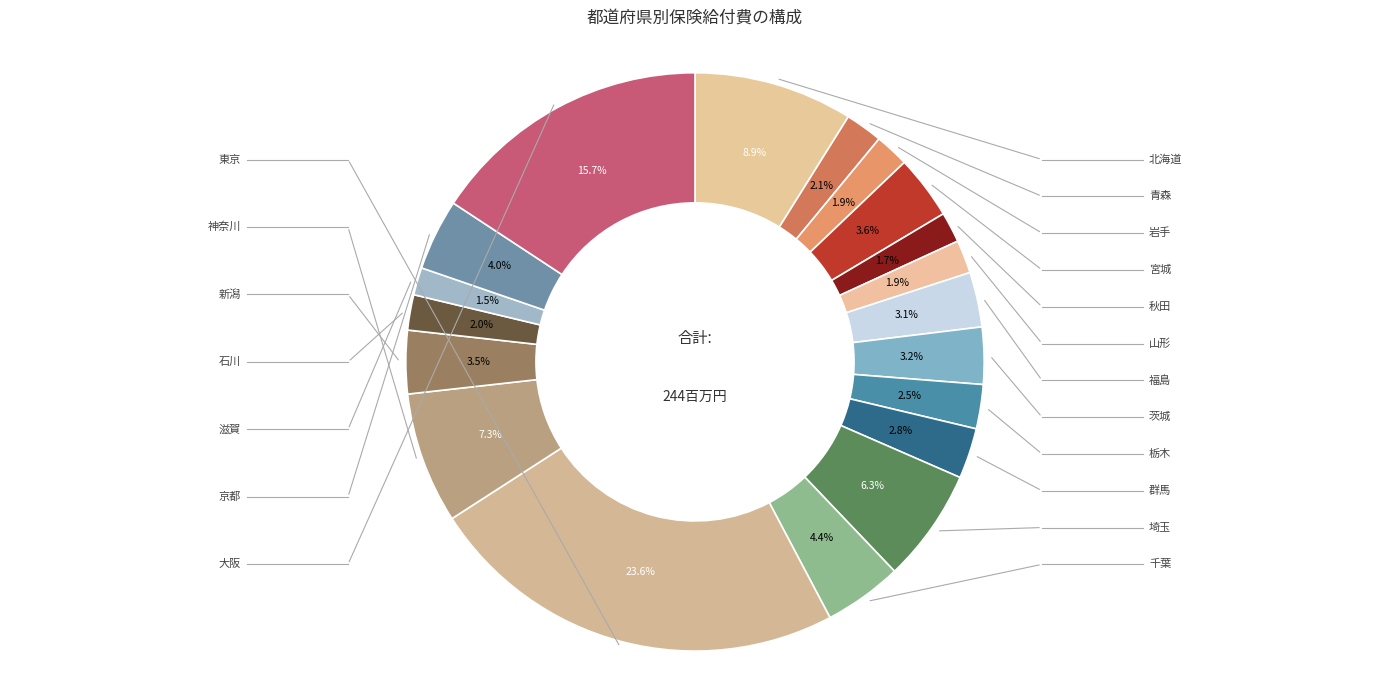

What is the smallest slice in the pie chart?

滋賀